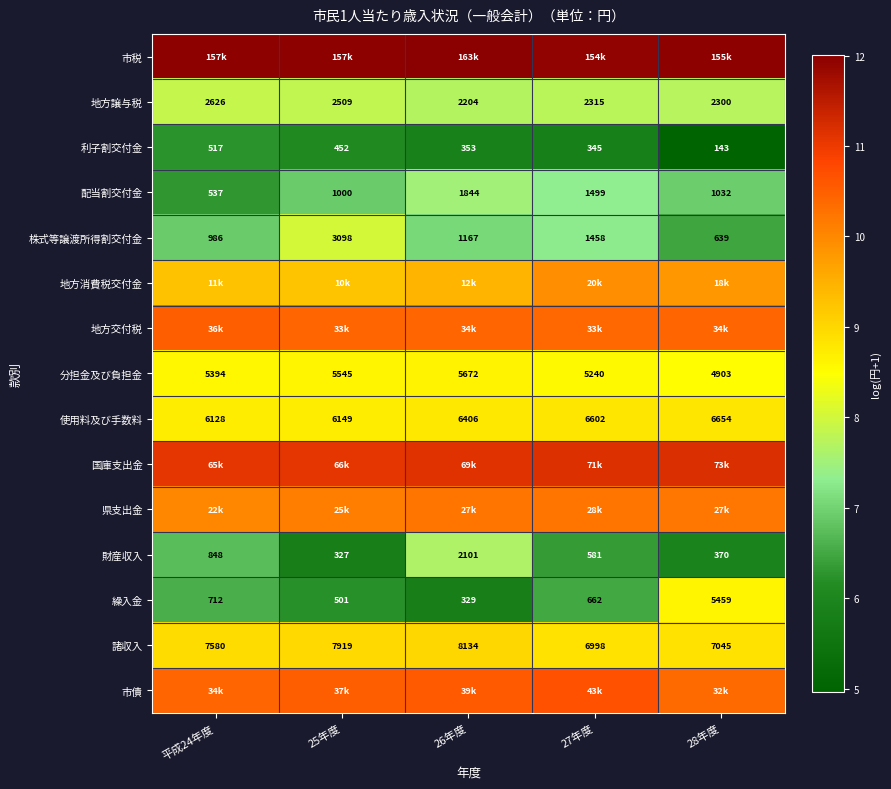

Is the value of 株式等譲渡所得割交付金 at 27年度 greater than the value of 分担金及び負担金 at 26年度?

No